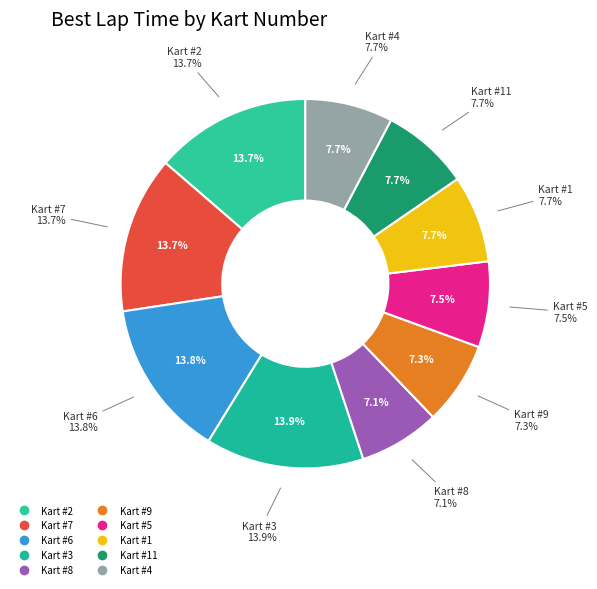

Which slice is the smallest?

8